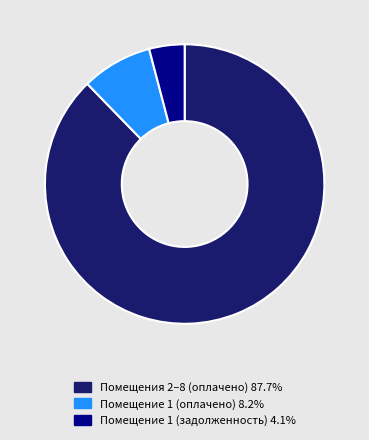

Is there any slice that represents more than half of the pie?

Yes